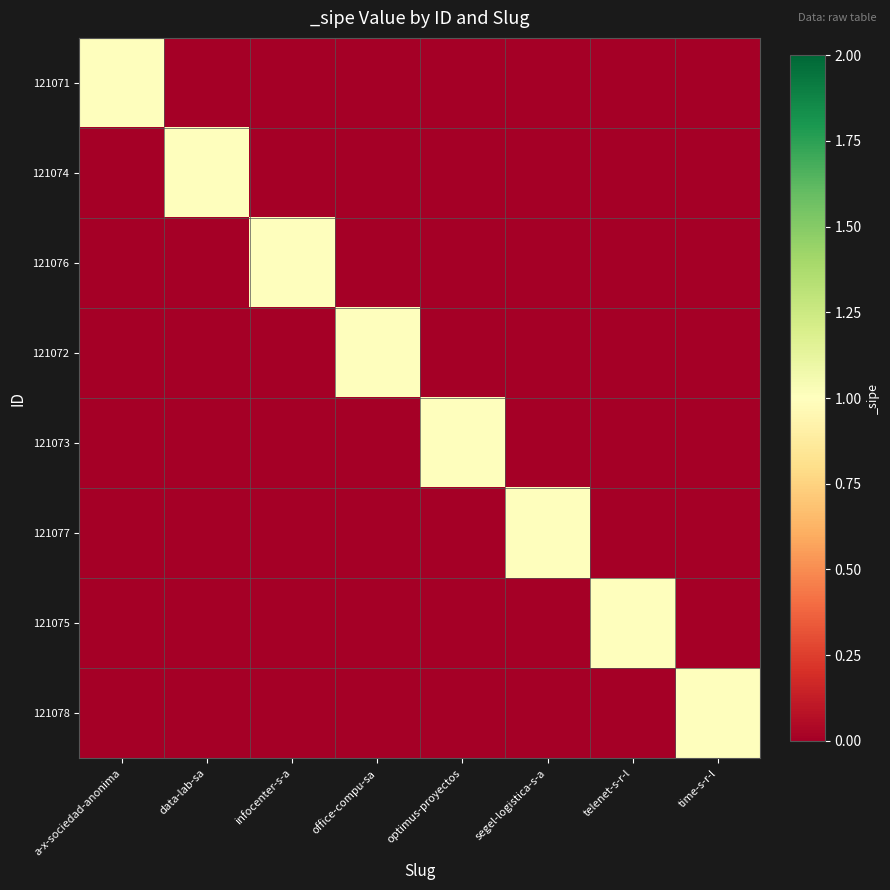

Which series changed the most between infocenter-s-a and optimus-proyectos?

121076